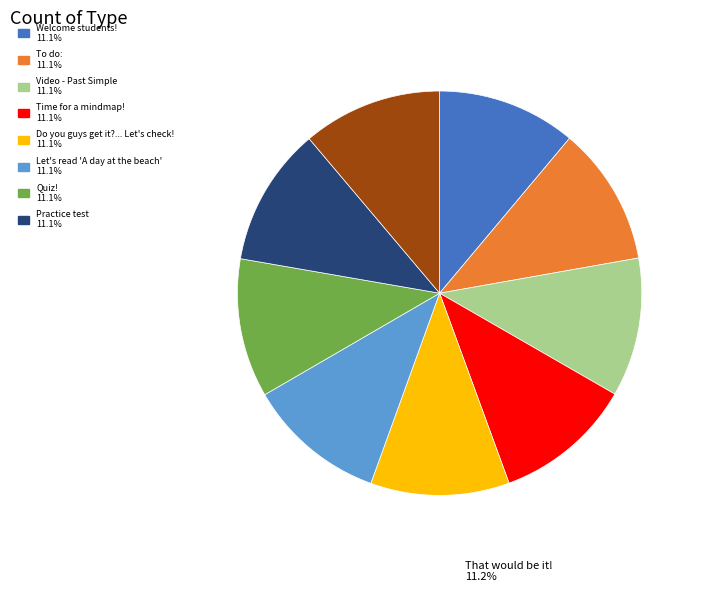

Is there a majority slice in this chart?

No